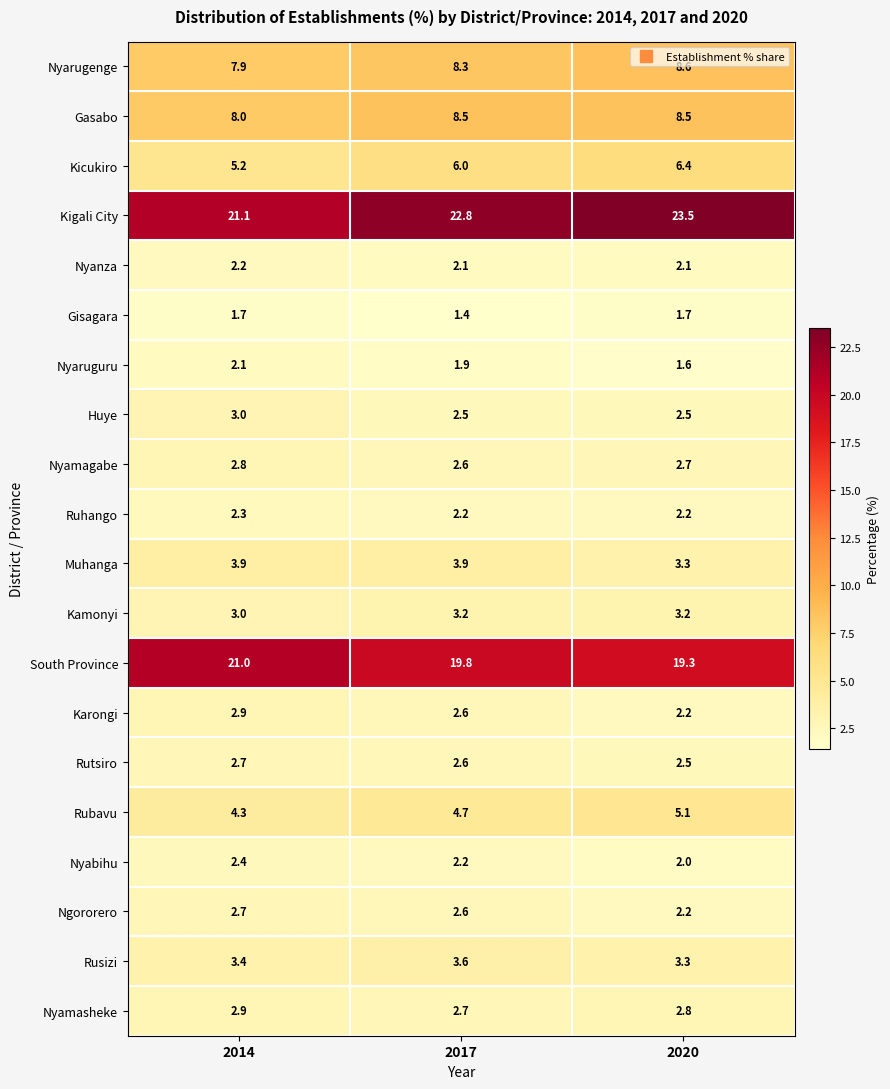

What is the sum of the Nyaruguru values at 2017 and 2020?

3.5